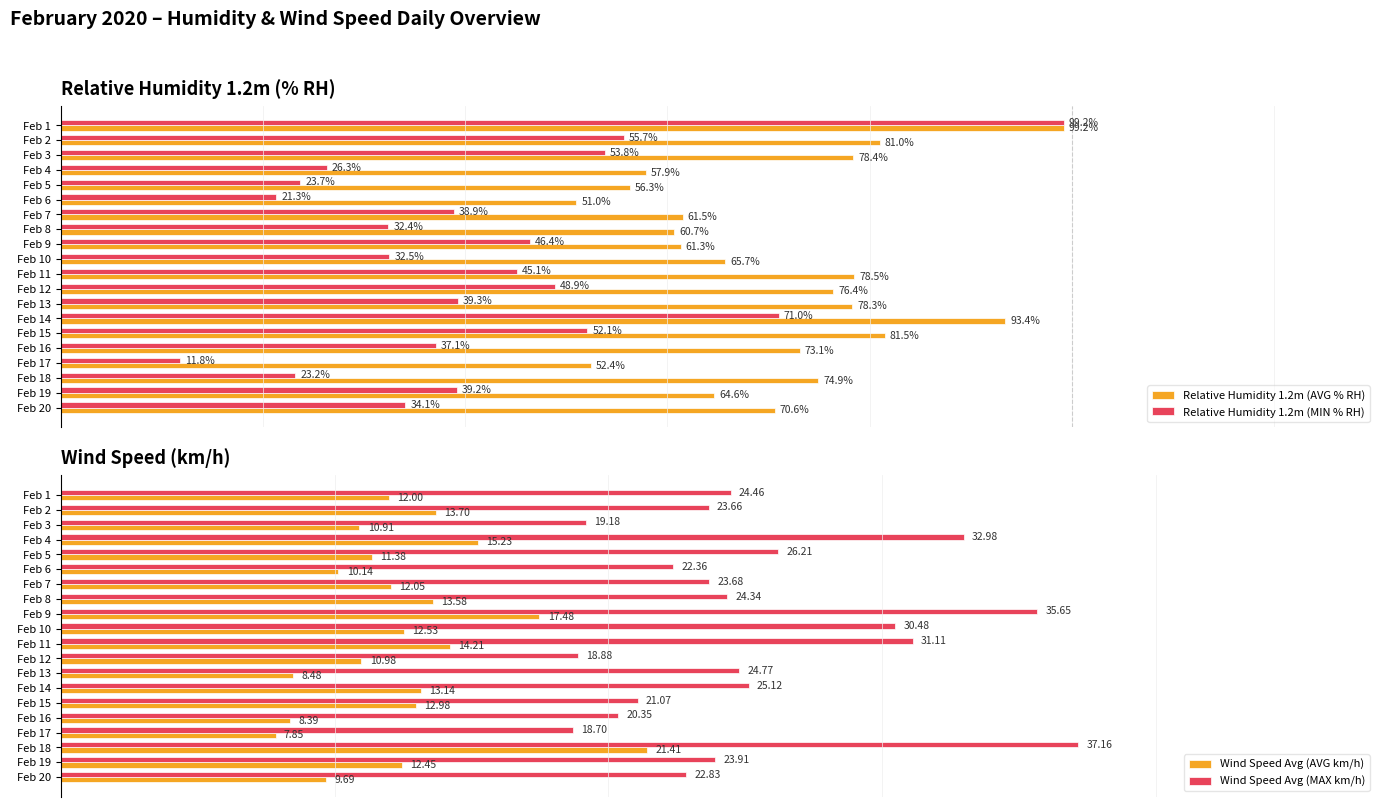

Rank the series by their average value, from lowest to highest.

Wind Speed Avg (AVG km/h), Wind Speed Avg (MAX km/h), Relative Humidity 1.2m (MIN % RH), Relative Humidity 1.2m (AVG % RH)